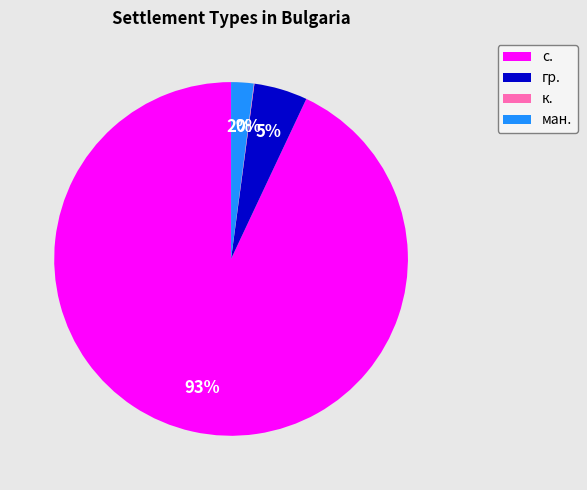

To the nearest percent, what is the difference between the largest and smallest slice percentages?

93%